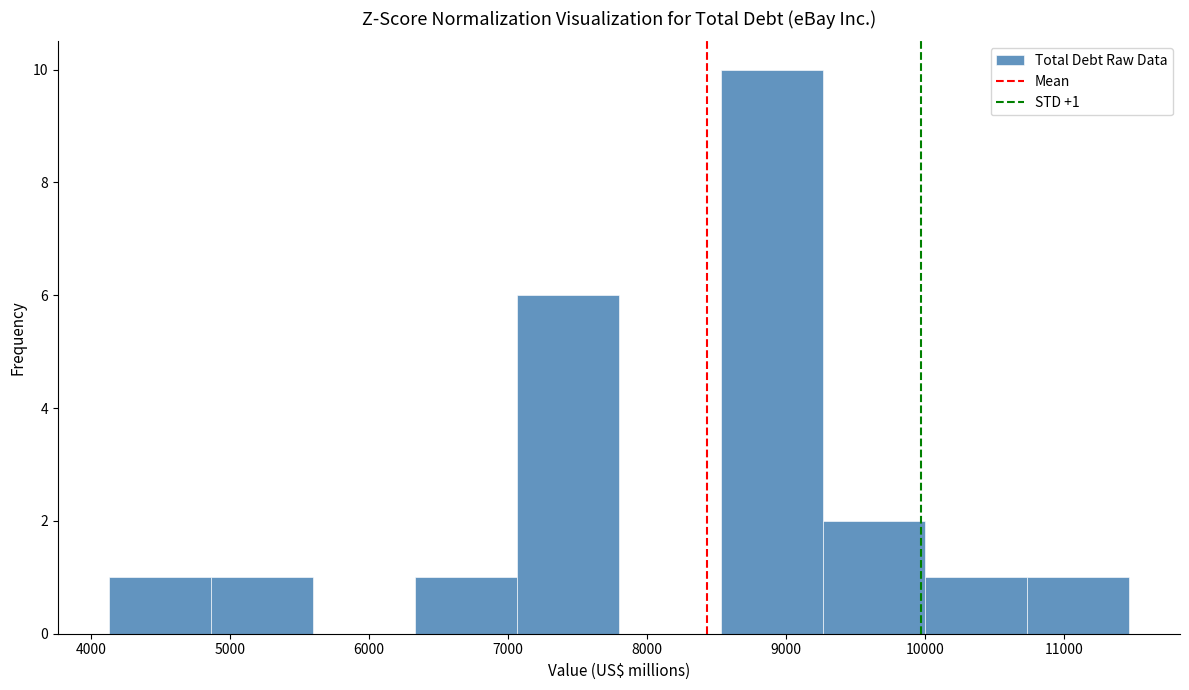

Which range on the x-axis has the tallest bar?

8500 to 9300